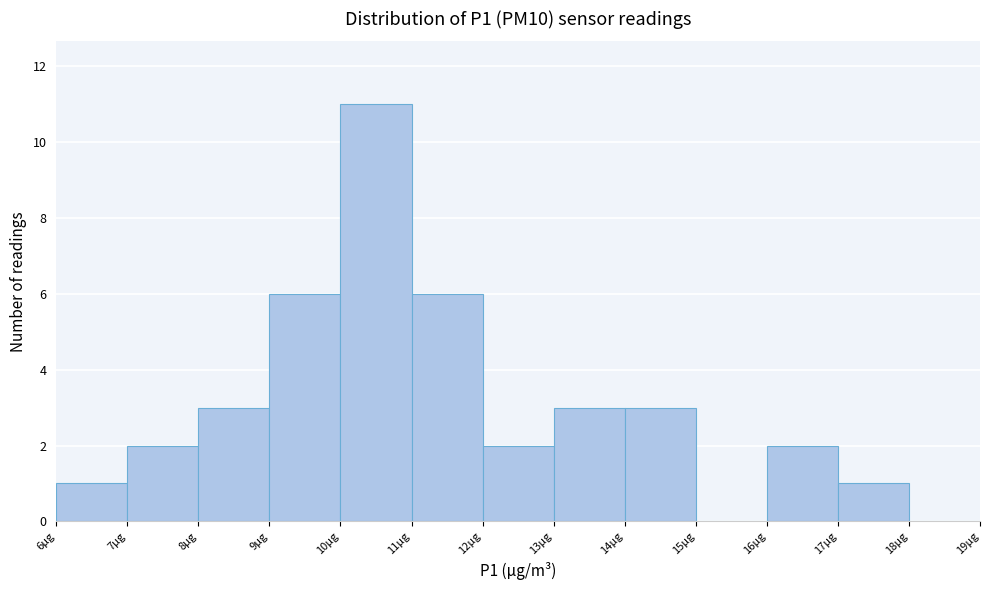

What is the height of the bar covering 13 to 14 on the x-axis? The values are not printed on the chart, so give them approximately, as read against the axis.

3